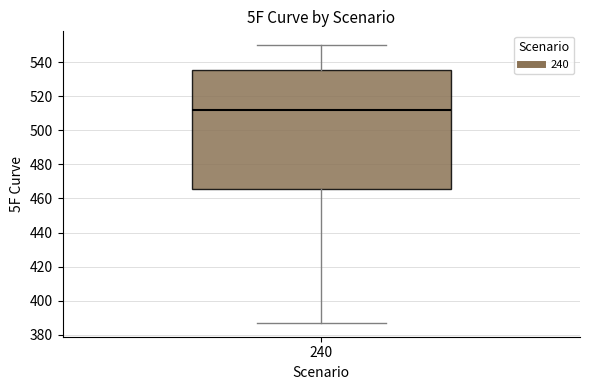

Read this box plot against the y-axis: the position of the median line, the range covered by the box, and the ends of both whiskers. The values are not printed on the chart, so give them approximately, as read against the axis.

median 512, box 466 to 536, whiskers 388 to 550